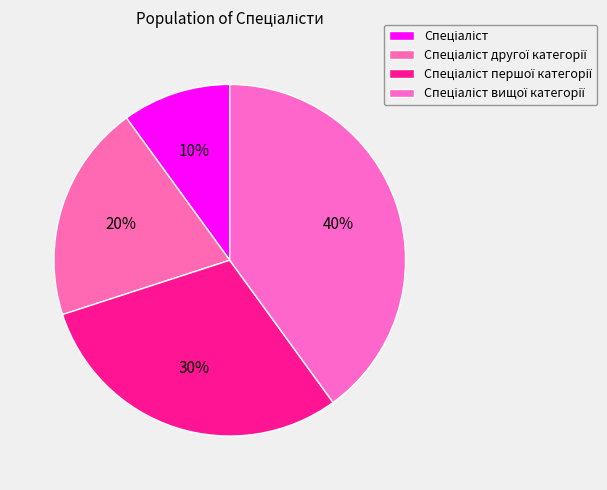

Does Спеціаліст першої категорії account for over 50% of the chart?

No